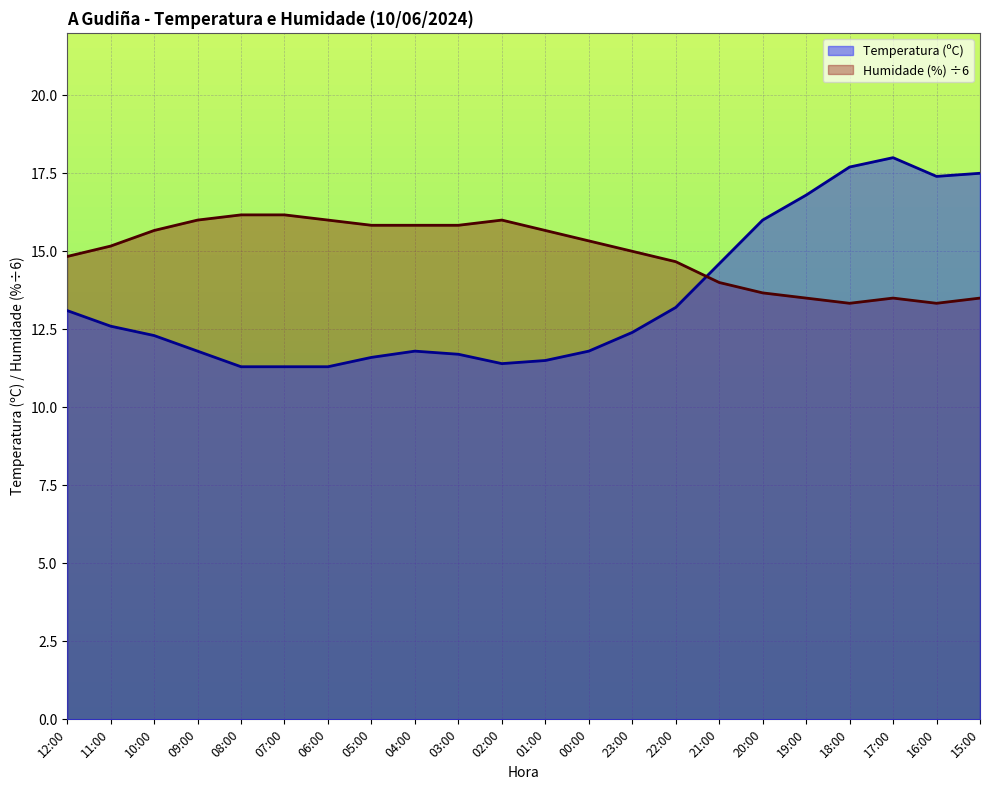

What position from the left is 22:00?

15